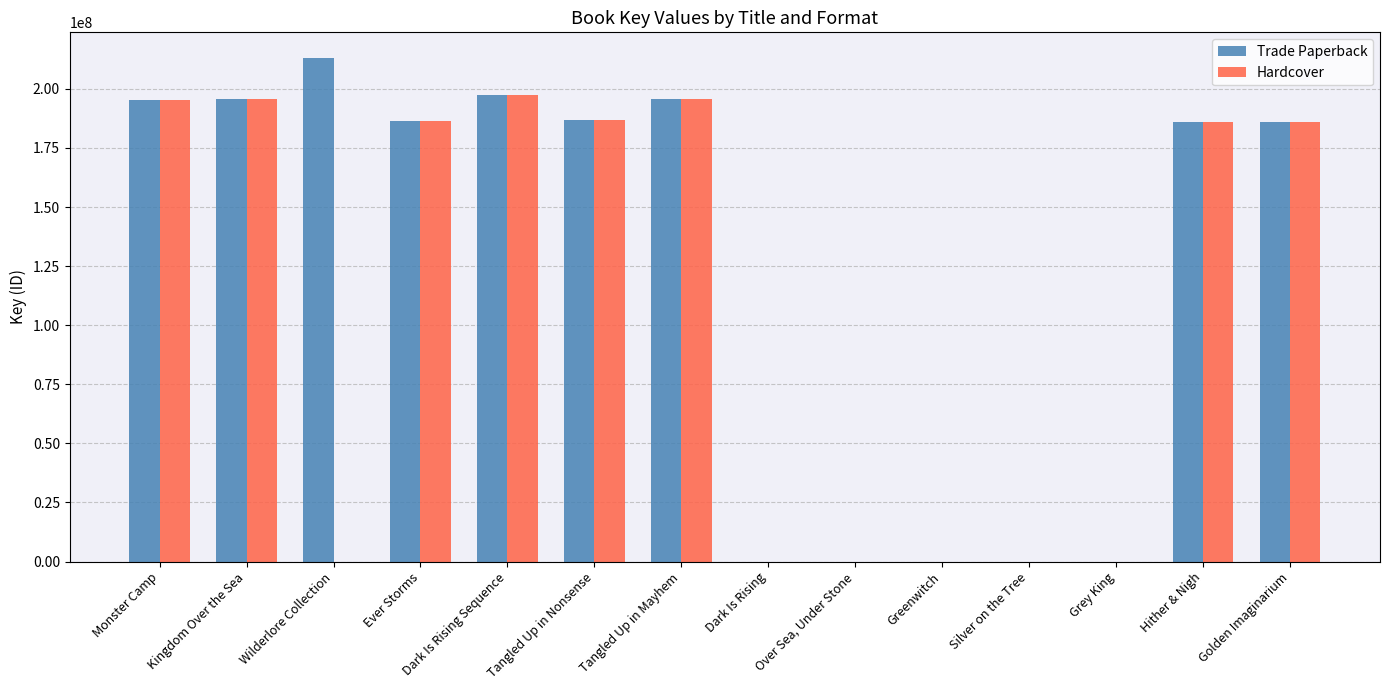

What value does the Trade Paperback series have at Golden Imaginarium, to the nearest 50?

186084000